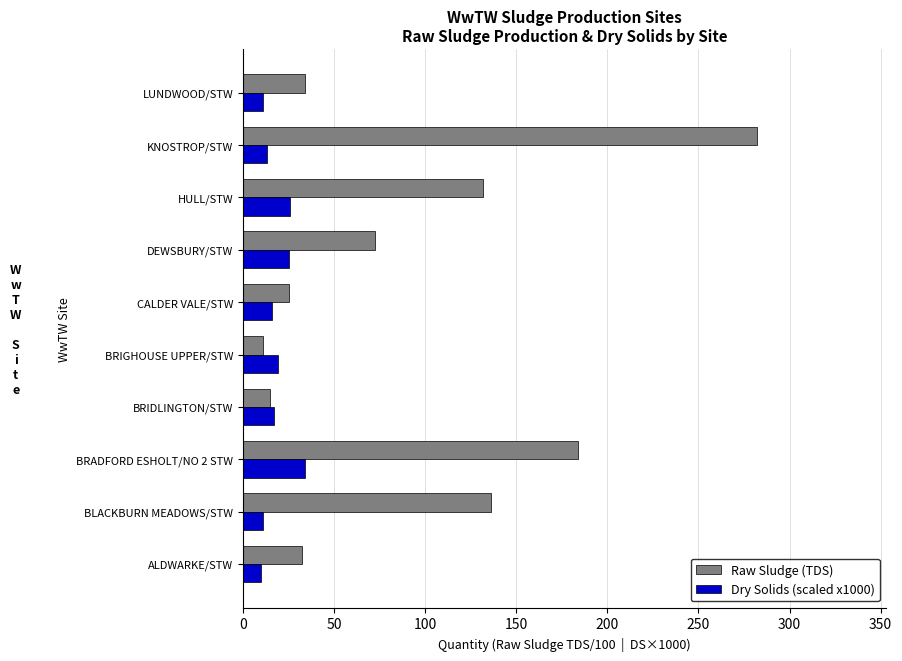

What is the approximate value of Dry Solids (scaled x1000) at BRIGHOUSE UPPER/STW?

19.0